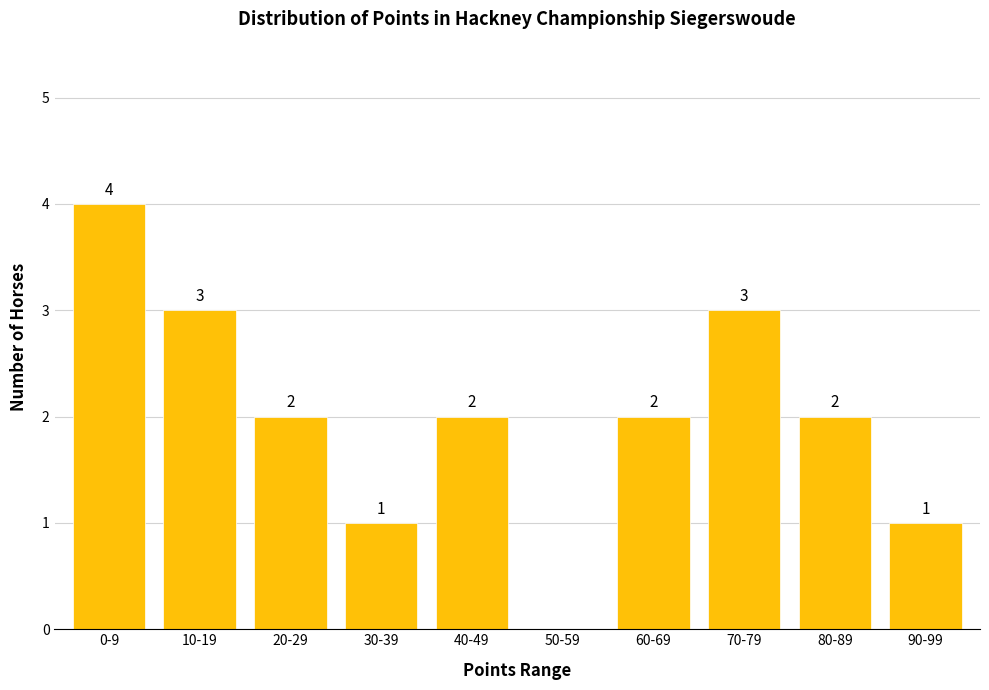

Reading left to right, list all the values displayed in this chart.

0-9=4	10-19=3	20-29=2	30-39=1	40-49=2	50-59=0	60-69=2	70-79=3	80-89=2	90-99=1